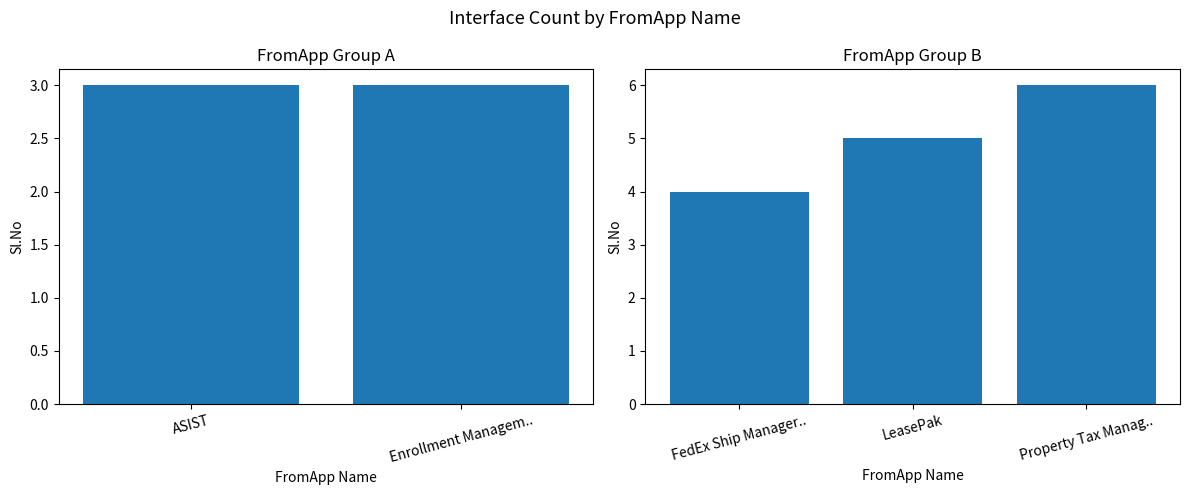

What is the sum of the values at Enrollment Management System (EMS) and FedEx Ship Manager software?

7